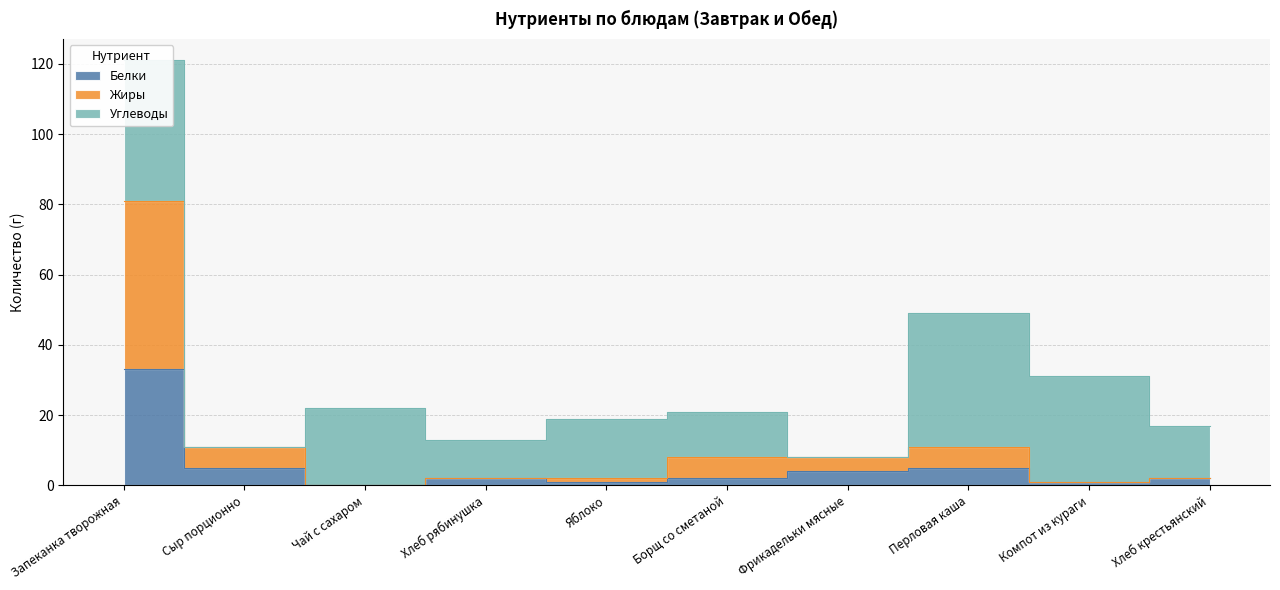

What is the sum of all Белки values?

55